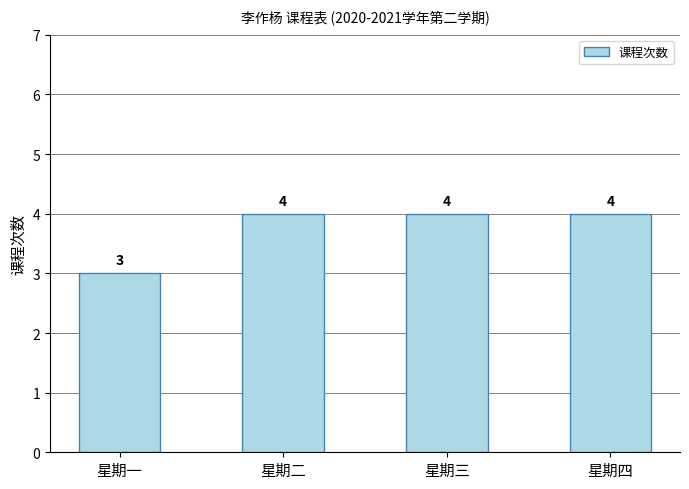

What is the label of the 2nd bar from the left?

星期二